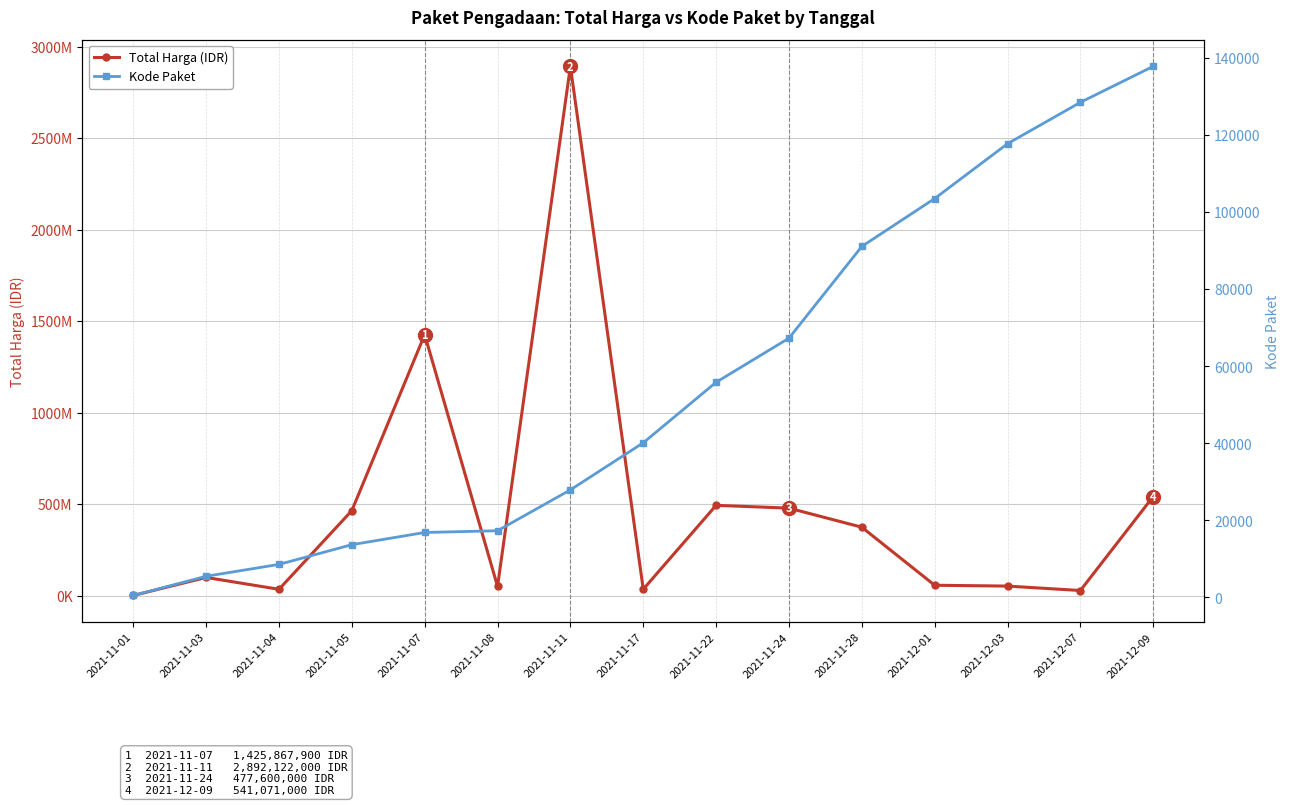

At which category is the sum across all series the highest?

2021-11-11